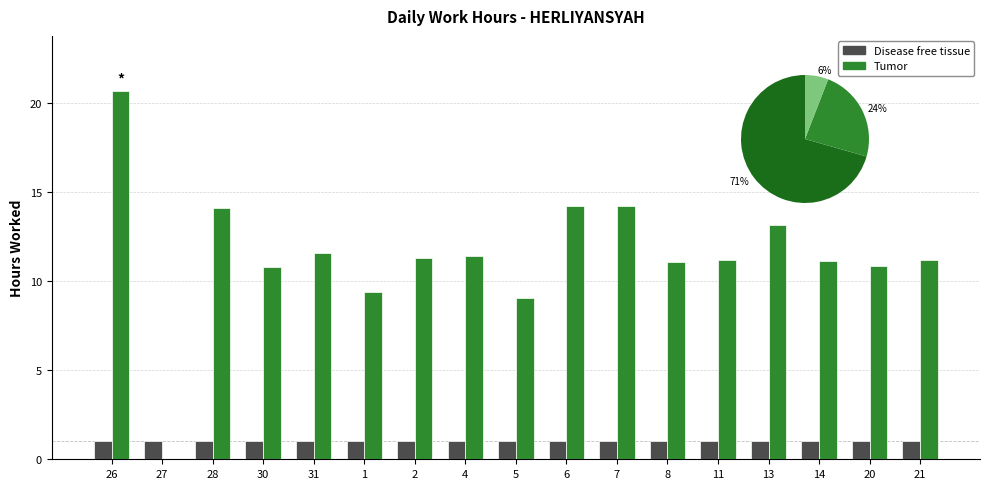

What is the difference between the maximum and second lowest values in the Tumor series?

11.6